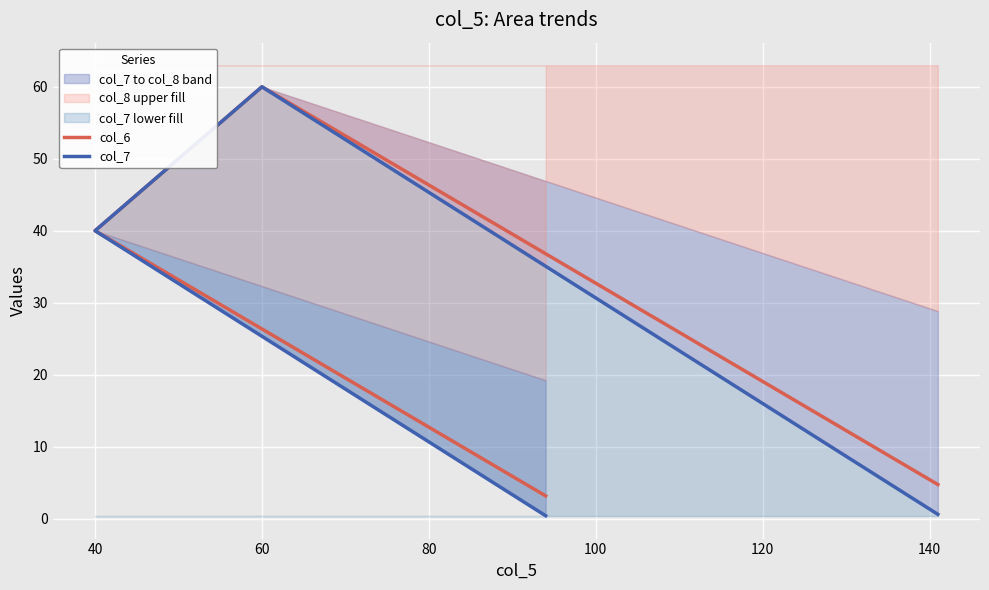

How many distinct data groups are displayed?

2